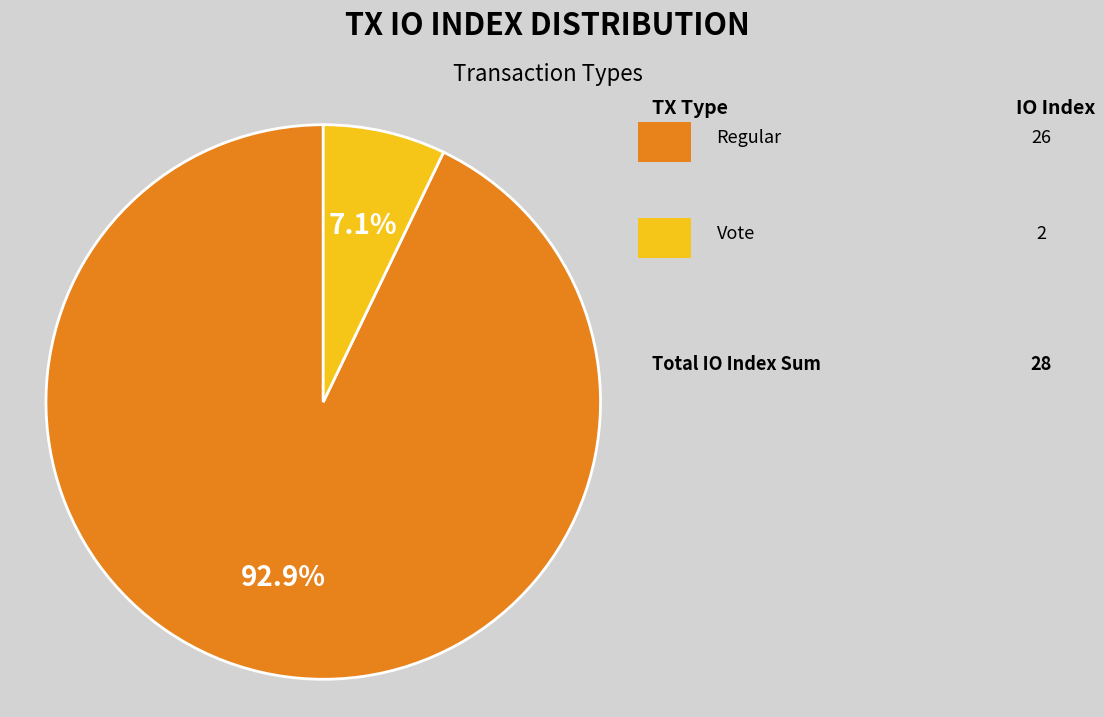

Does any single category account for the majority?

Yes